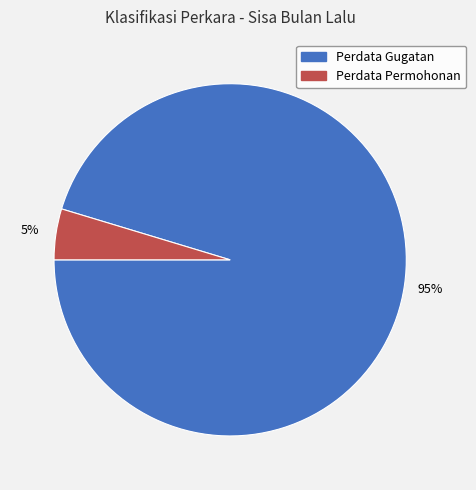

Does Perdata Gugatan account for over 50% of the chart?

Yes